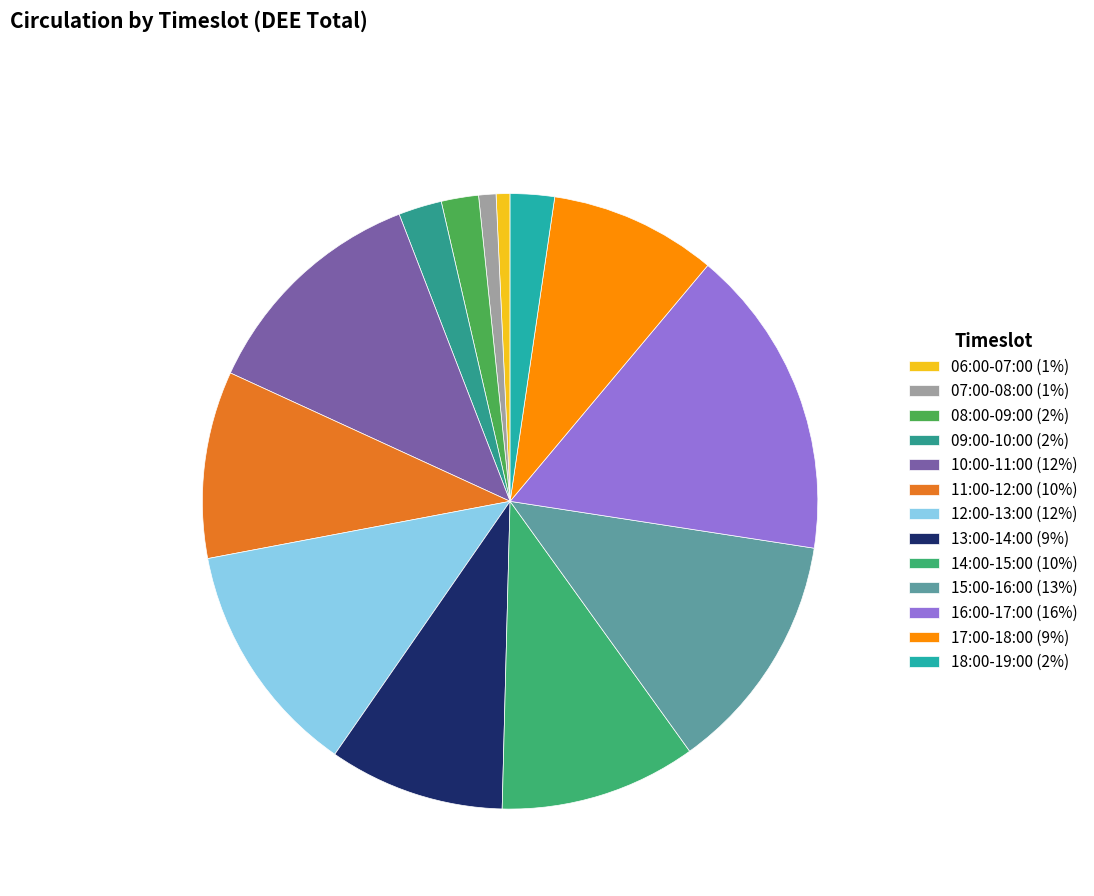

To the nearest percent, what percentage of the pie is 18:00-19:00?

2%